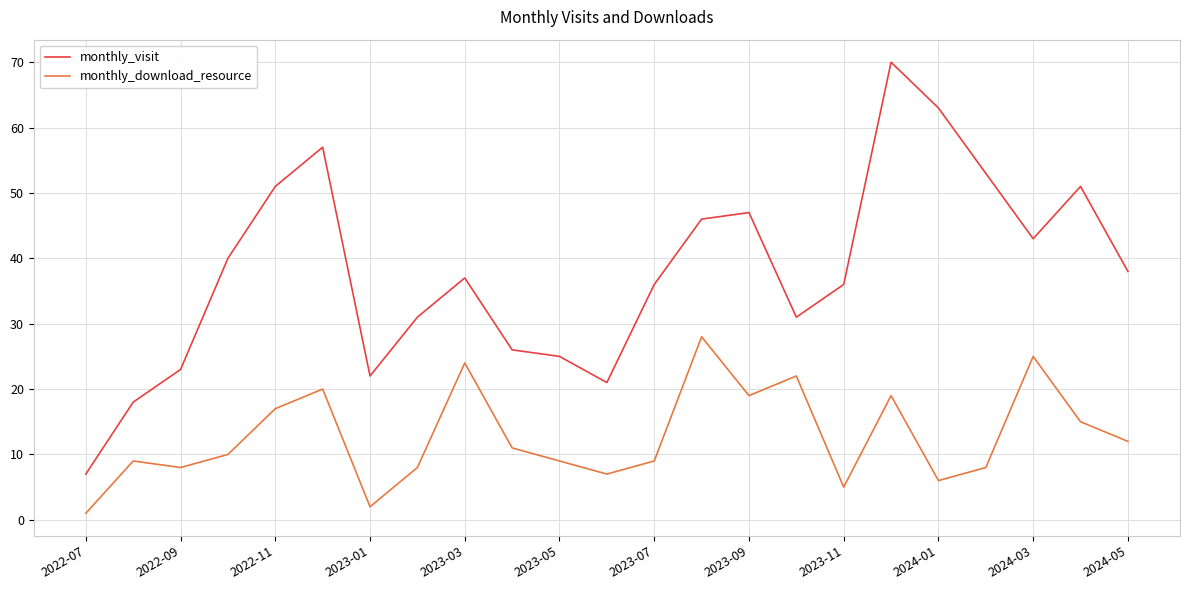

What is the difference between the second highest and minimum values in the monthly_visit series?

56